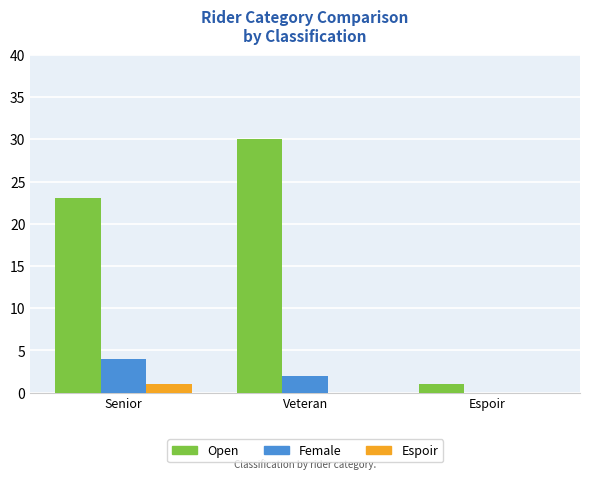

Which series has the largest range (max minus min)?

Open